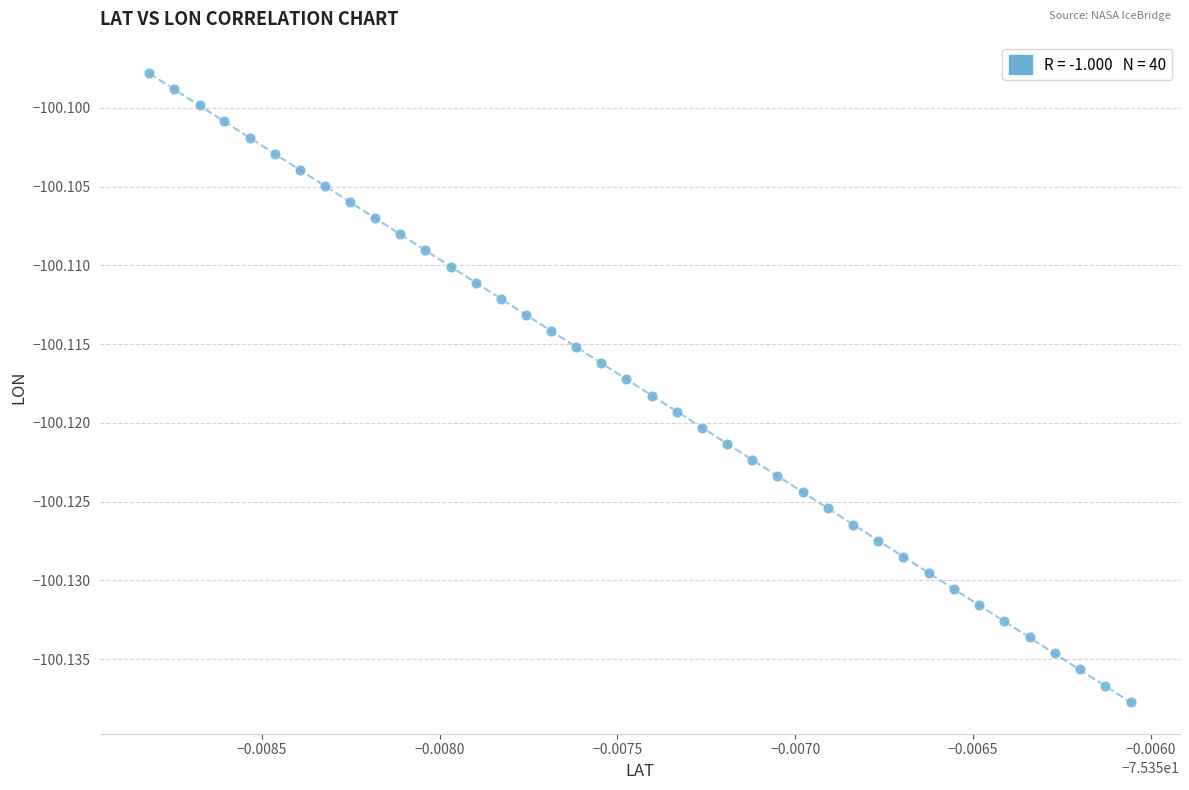

Count the number of points in this scatter plot.

40